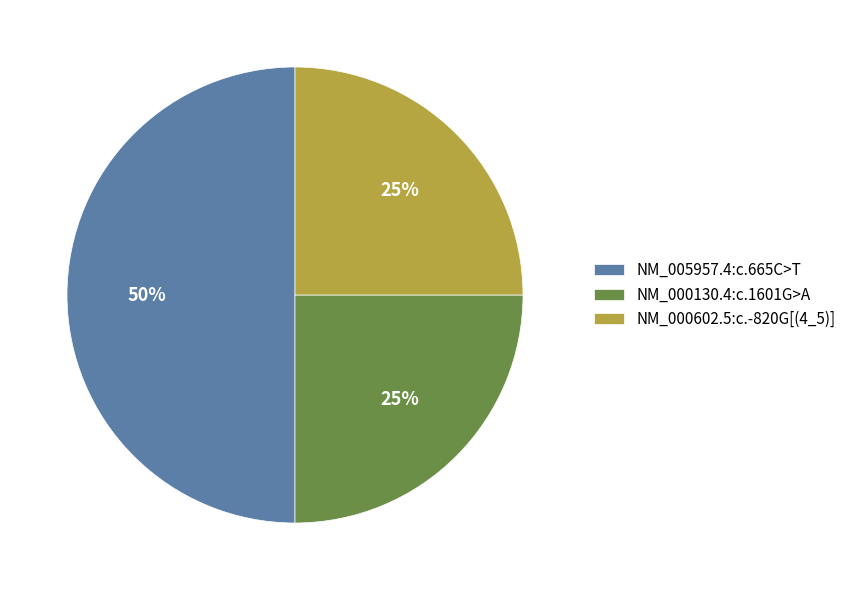

How many segments does this pie chart have?

3